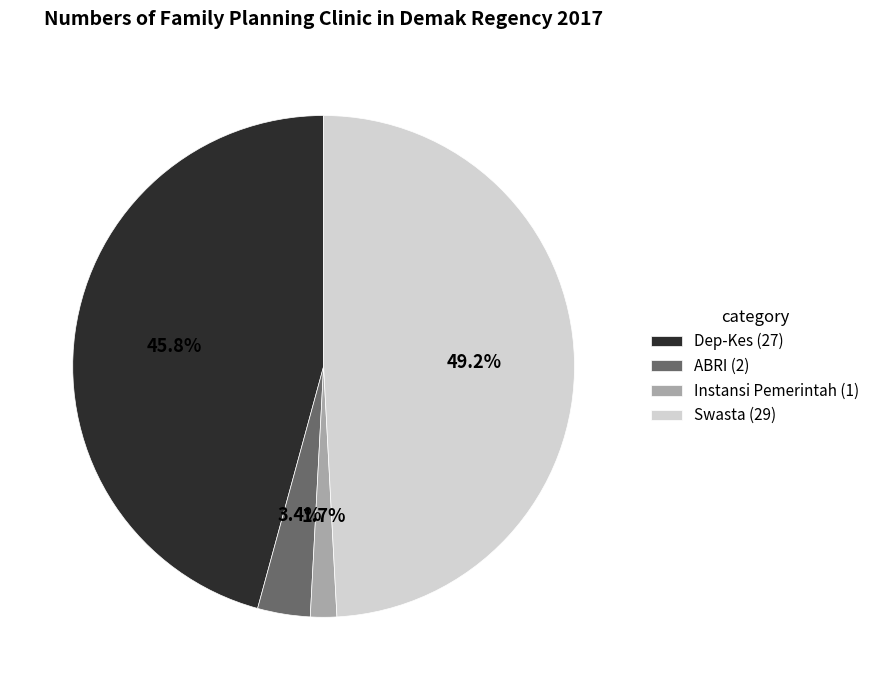

What is the total percentage of Dep-Kes and ABRI?

49.2%